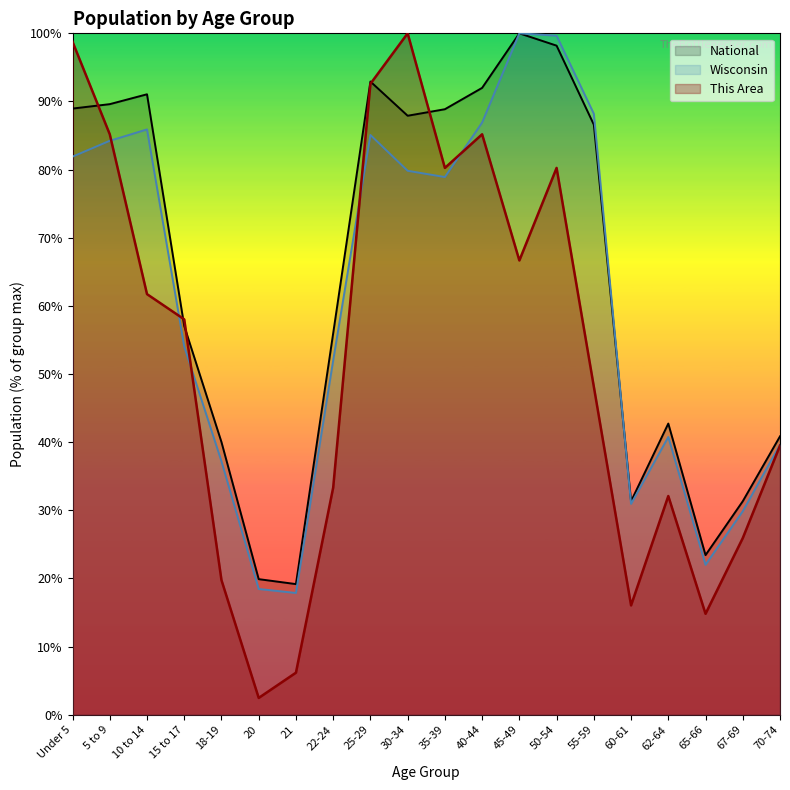

List the labels in order of This Area value, smallest first.

20, 21, 65-66, 60-61, 18-19, 67-69, 62-64, 22-24, 70-74, 55-59, 15 to 17, 10 to 14, 45-49, 35-39, 50-54, 5 to 9, 40-44, 25-29, Under 5, 30-34